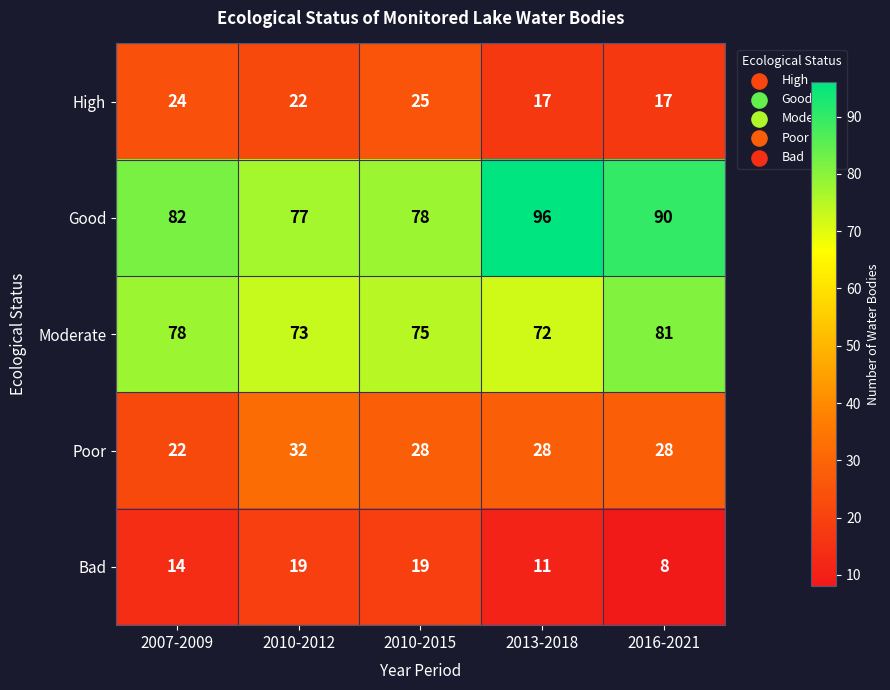

At how many categories does at least one series exceed 59?

5